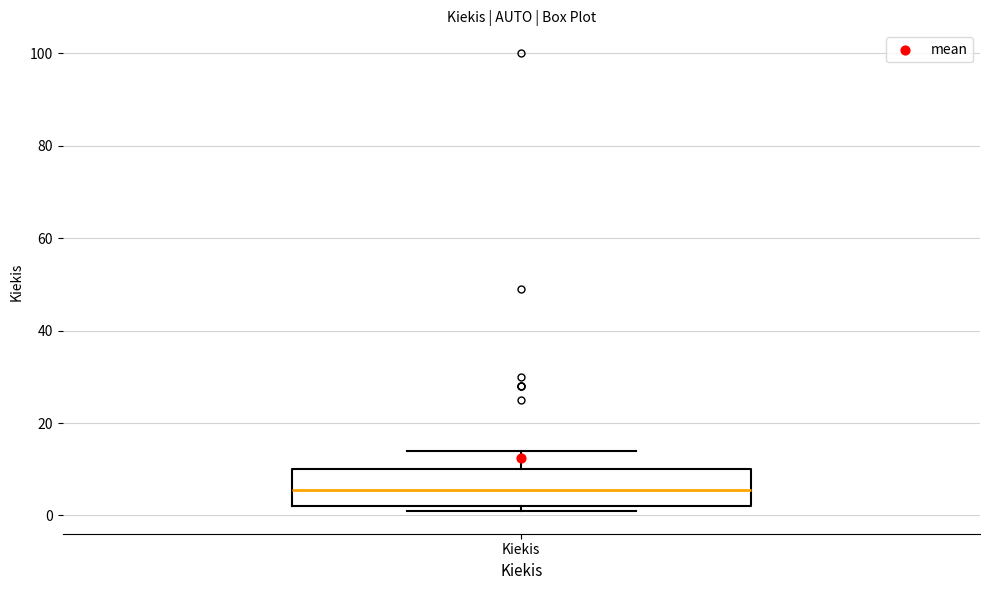

Where is the lower edge of the box for Kiekis on the y-axis? The values are not printed on the chart, so give them approximately, as read against the axis.

2